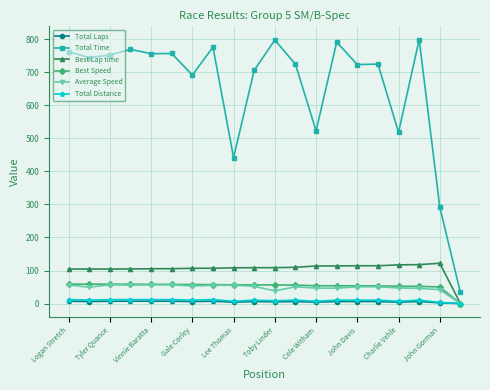

What are all the series names shown in the legend?

Total Laps, Total Time, Best Lap time, Best Speed, Average Speed, Total Distance